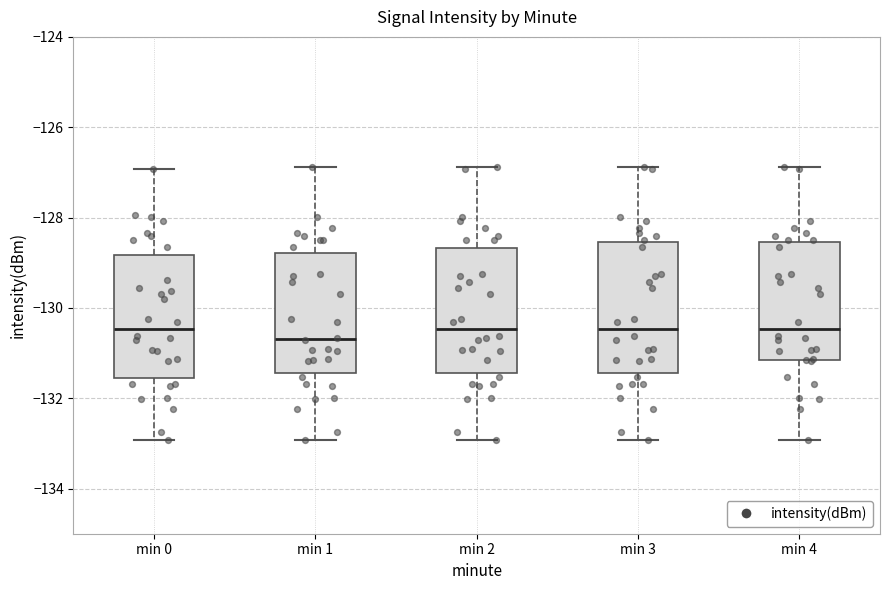

Which box's median line is the lowest?

min 1